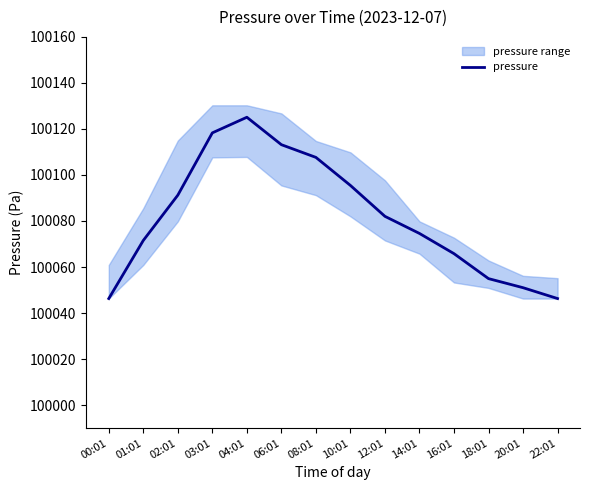

List the labels in order of value, largest first.

04:01, 03:01, 06:01, 08:01, 10:01, 02:01, 12:01, 14:01, 01:01, 16:01, 18:01, 20:01, 00:01, 22:01